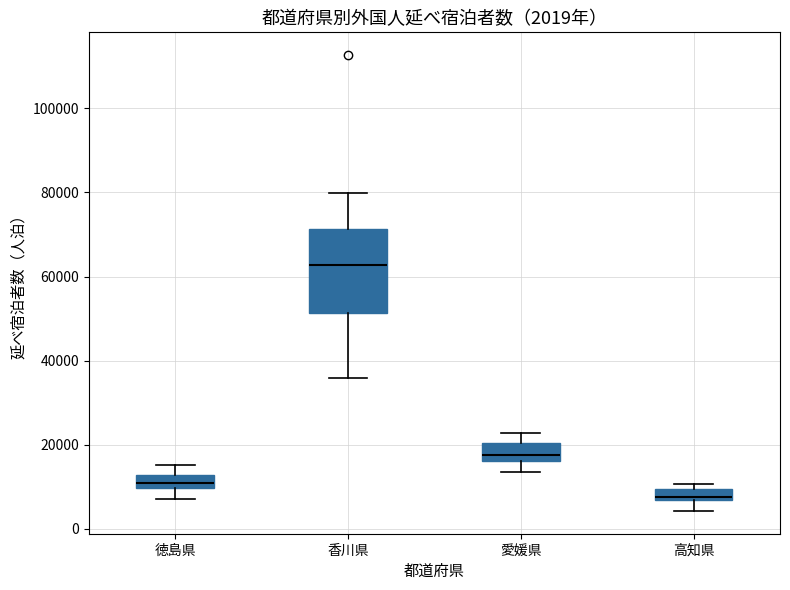

Which box is the tallest, from its lower edge to its upper edge?

香川県